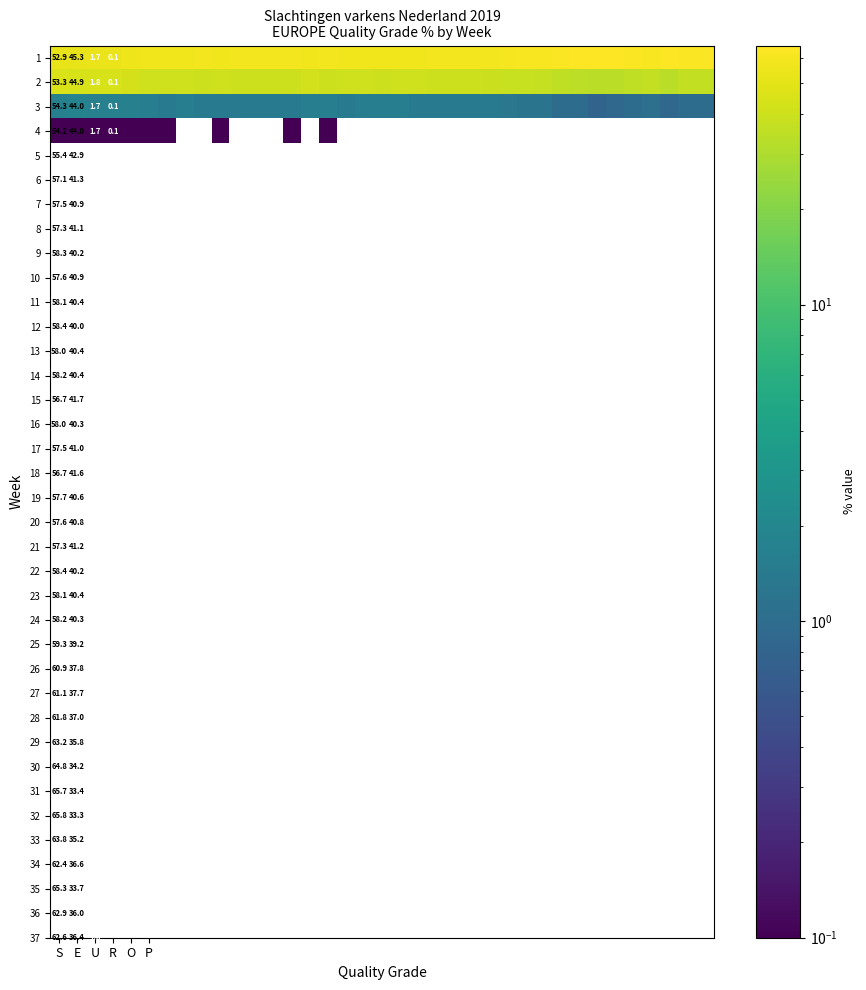

How many data points in 1 are less than 58?

15